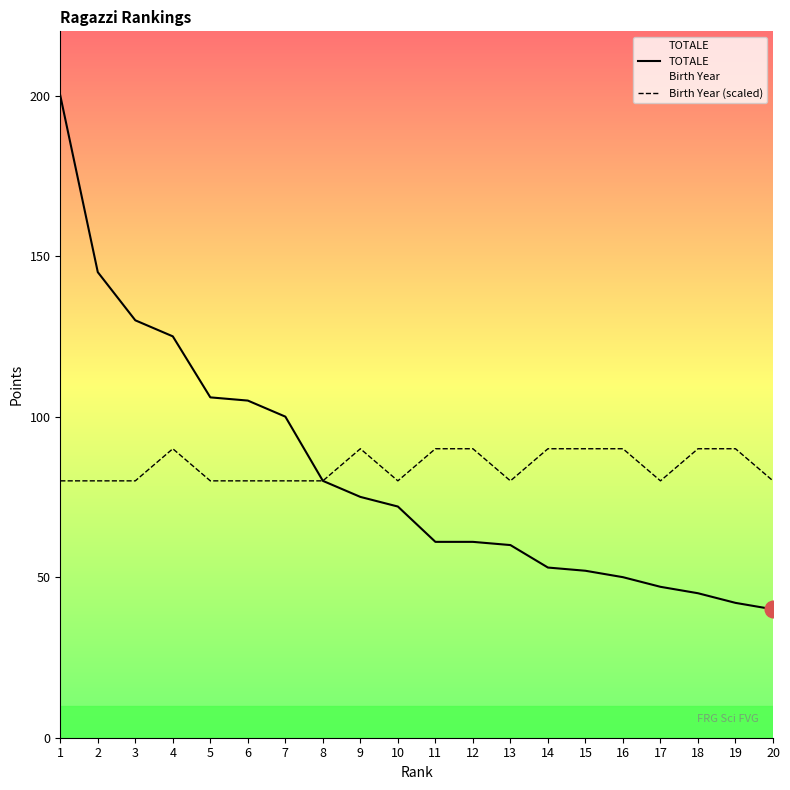

Reading left to right, extract all data points from this chart.

TOTALE: 1=200	2=145	3=130	4=125	5=106	6=105	7=100	8=80	9=75	10=72	11=61	12=61	13=60	14=53	15=52	16=50	17=47	18=45	19=42	20=40
Birth Year (scaled): 1=80	2=80	3=80	4=90	5=80	6=80	7=80	8=80	9=90	10=80	11=90	12=90	13=80	14=90	15=90	16=90	17=80	18=90	19=90	20=80